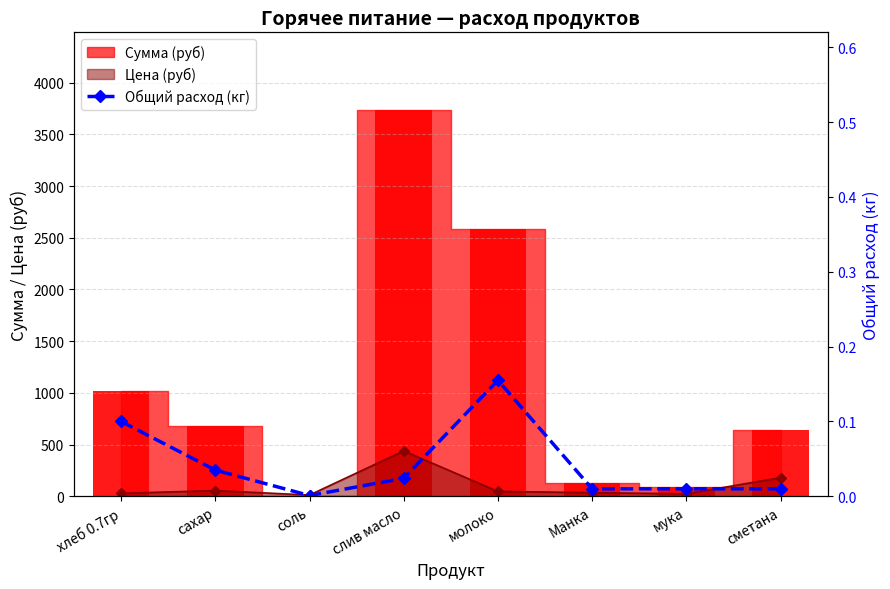

What is the value of the Цена (руб) point at the 4th from the left?

438.9